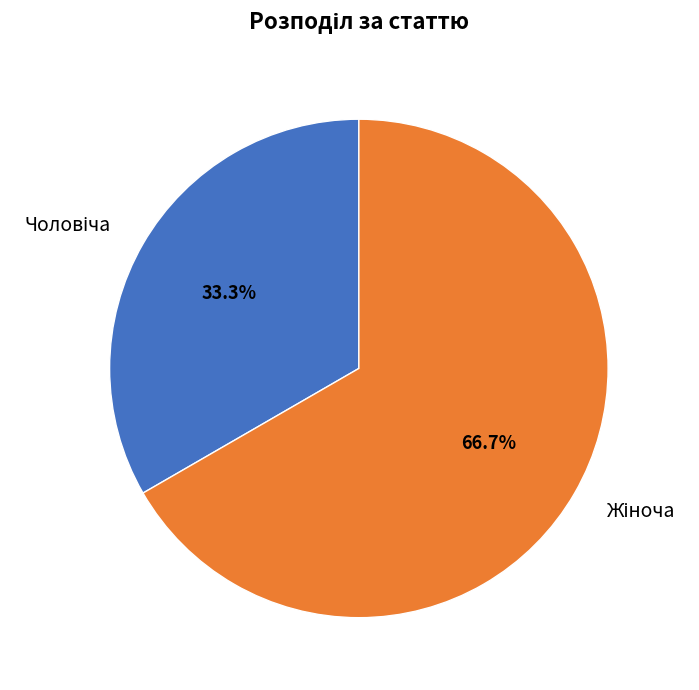

Does any single category account for the majority?

Yes